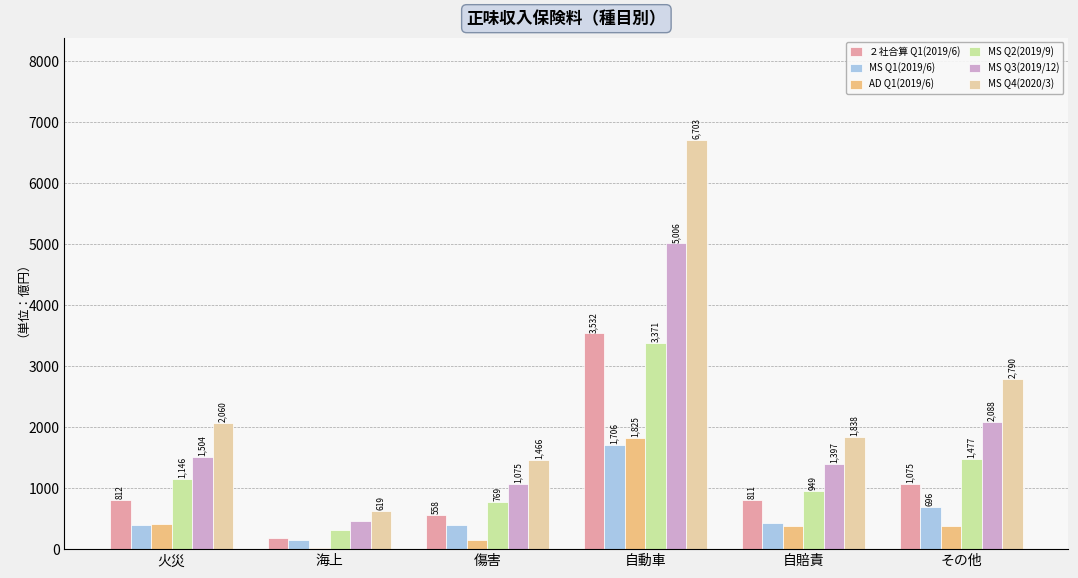

Is the value of ２社合算 Q1(2019/6) at 自動車 greater than the value of MS Q2(2019/9) at 傷害?

Yes